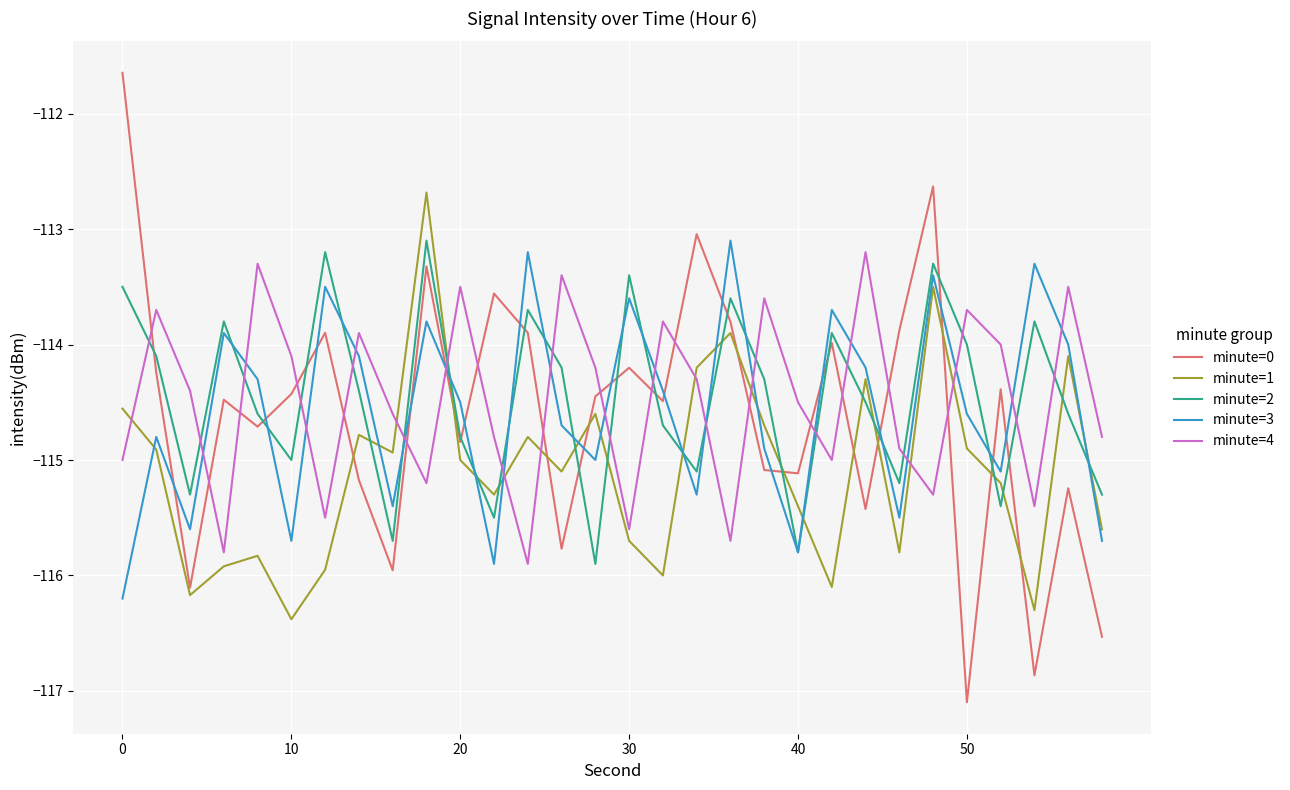

In minute=4, how many points are higher than both neighbors (excluding endpoints)?

10